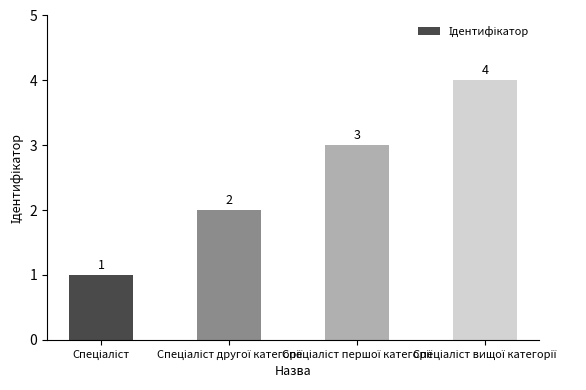

How many bars are there in total?

4